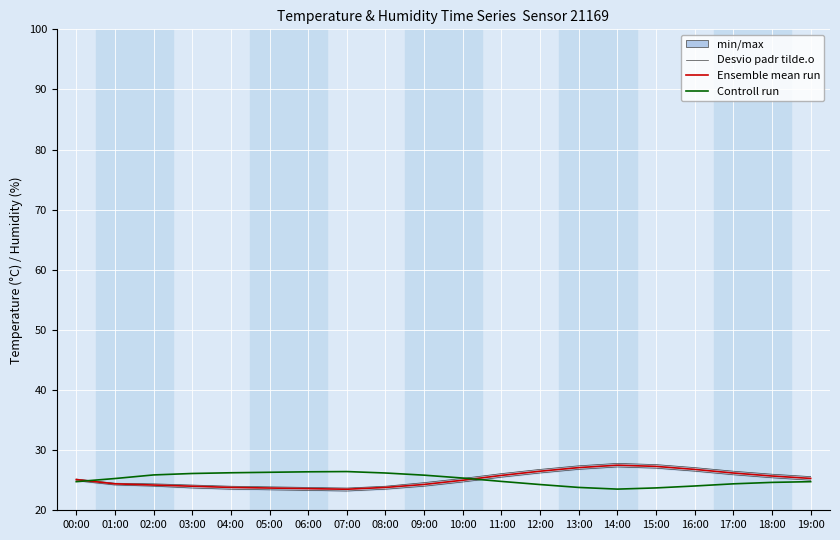

Reading right to left, extract all data points from this chart.

Ensemble mean run: 25.3	25.7	26.2	26.8	27.3	27.5	27.1	26.5	25.8	25.0	24.3	23.8	23.5	23.6	23.7	23.8	24.0	24.2	24.4	25.1
Controll run: 24.8	24.6	24.4	24.0	23.7	23.5	23.8	24.3	24.8	25.4	25.8	26.2	26.4	26.4	26.3	26.2	26.1	25.9	25.3	24.8